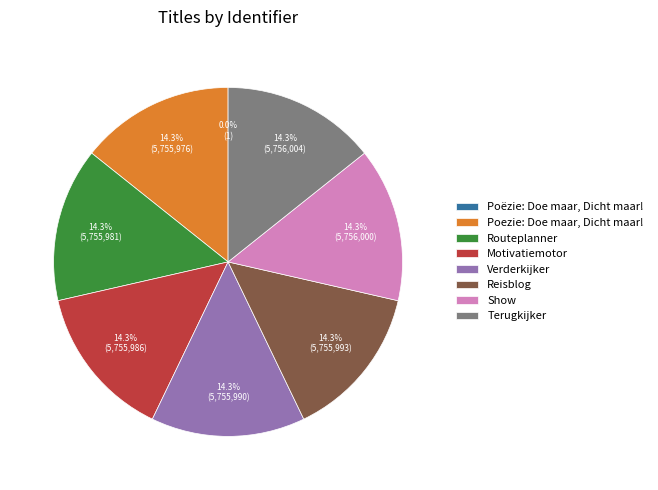

To the nearest percent, what is the combined percentage of Motivatiemotor and Terugkijker?

29%